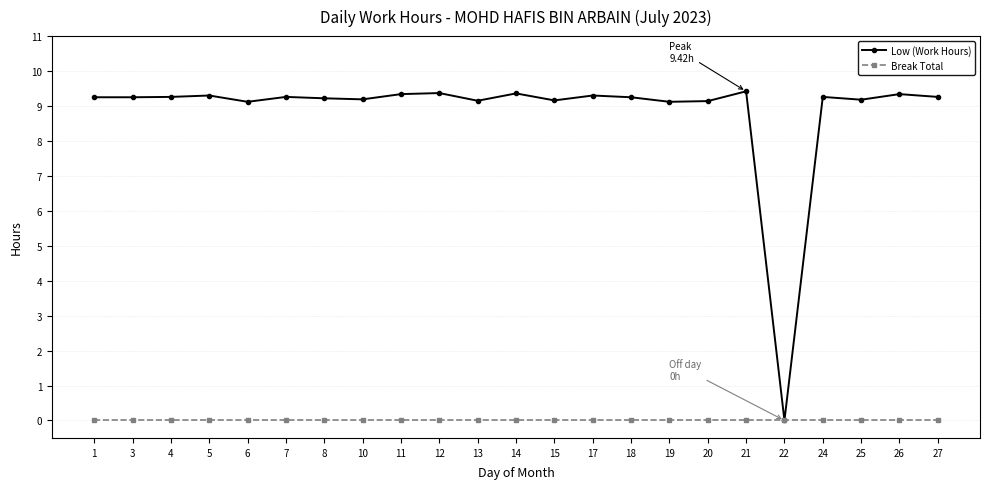

Rank the series at 25 from highest to lowest value.

Low (Work Hours), Break Total